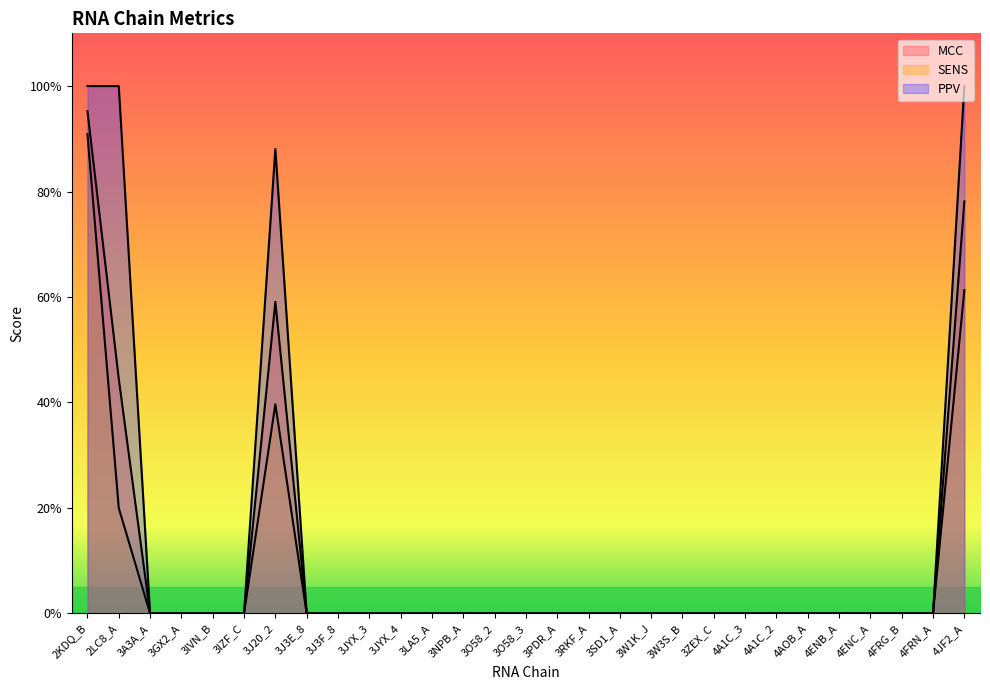

Which series changed the most between 3IZF_C and 3O58_2?

MCC